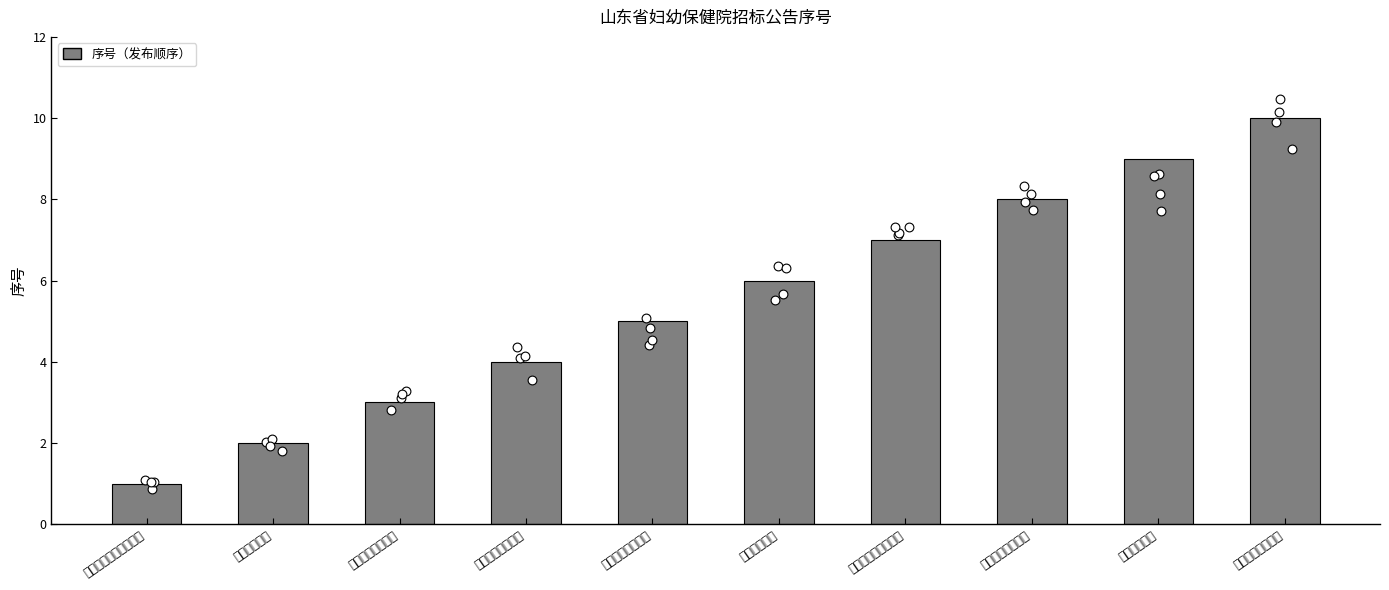

Between 医用围帘隔帘采购 and 室内空气质量验收, which is larger?

医用围帘隔帘采购